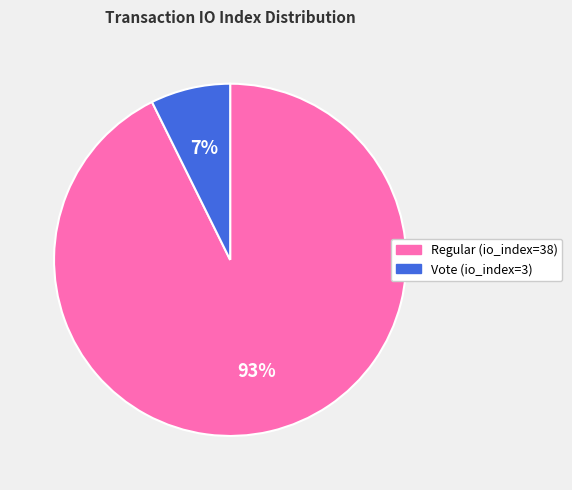

Count the number of slices in the pie.

2